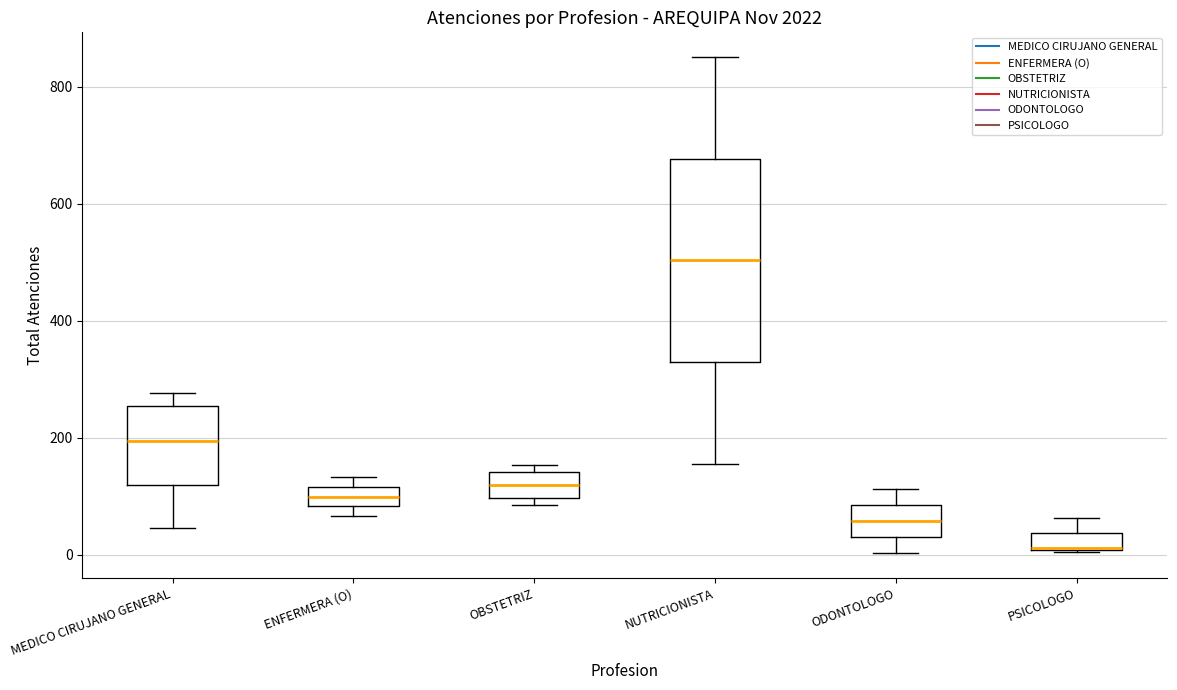

Where does the upper whisker of the box for NUTRICIONISTA end on the y-axis? The values are not printed on the chart, so give them approximately, as read against the axis.

860